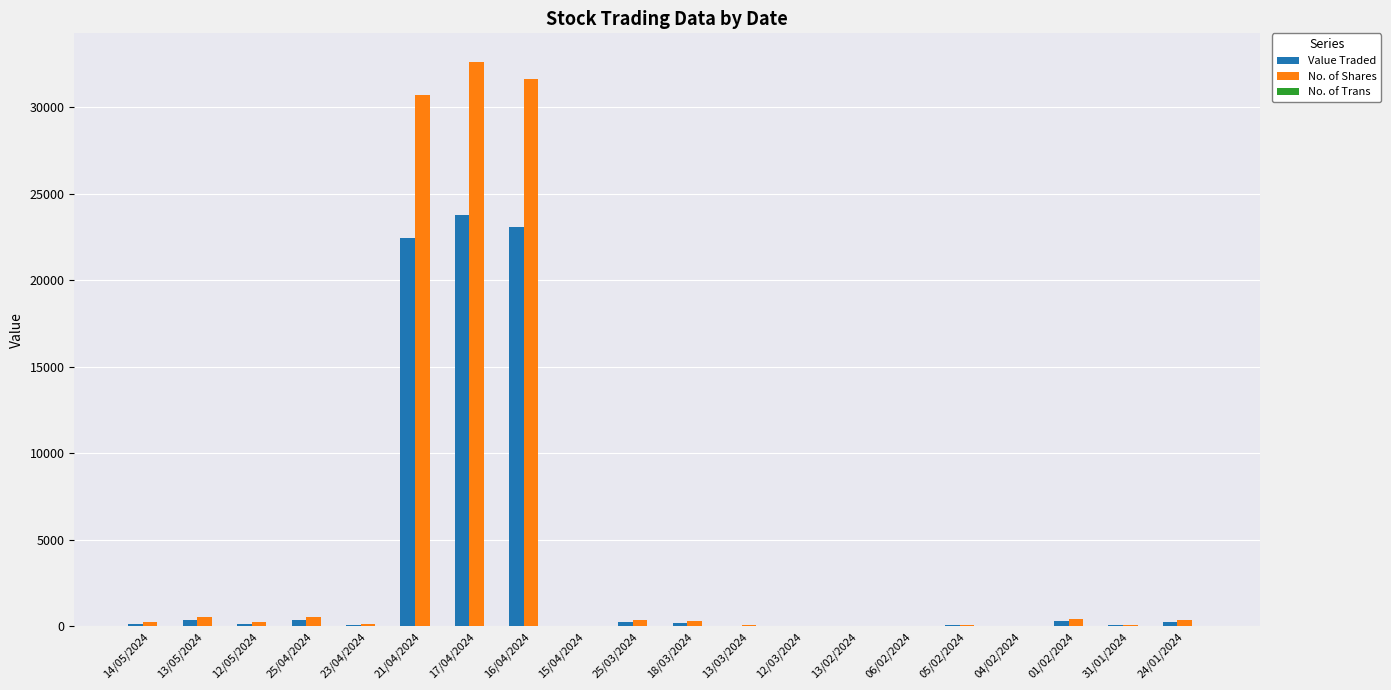

Where is Value Traded nearest to the value 11900?

21/04/2024